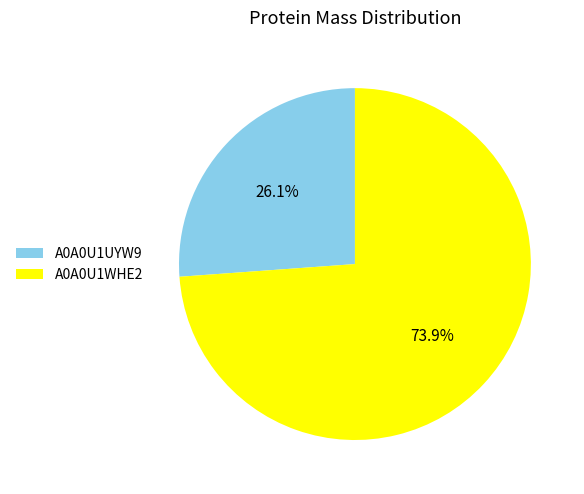

What is the ratio of the value at A0A0U1WHE2 to the value at A0A0U1UYW9?

2.8